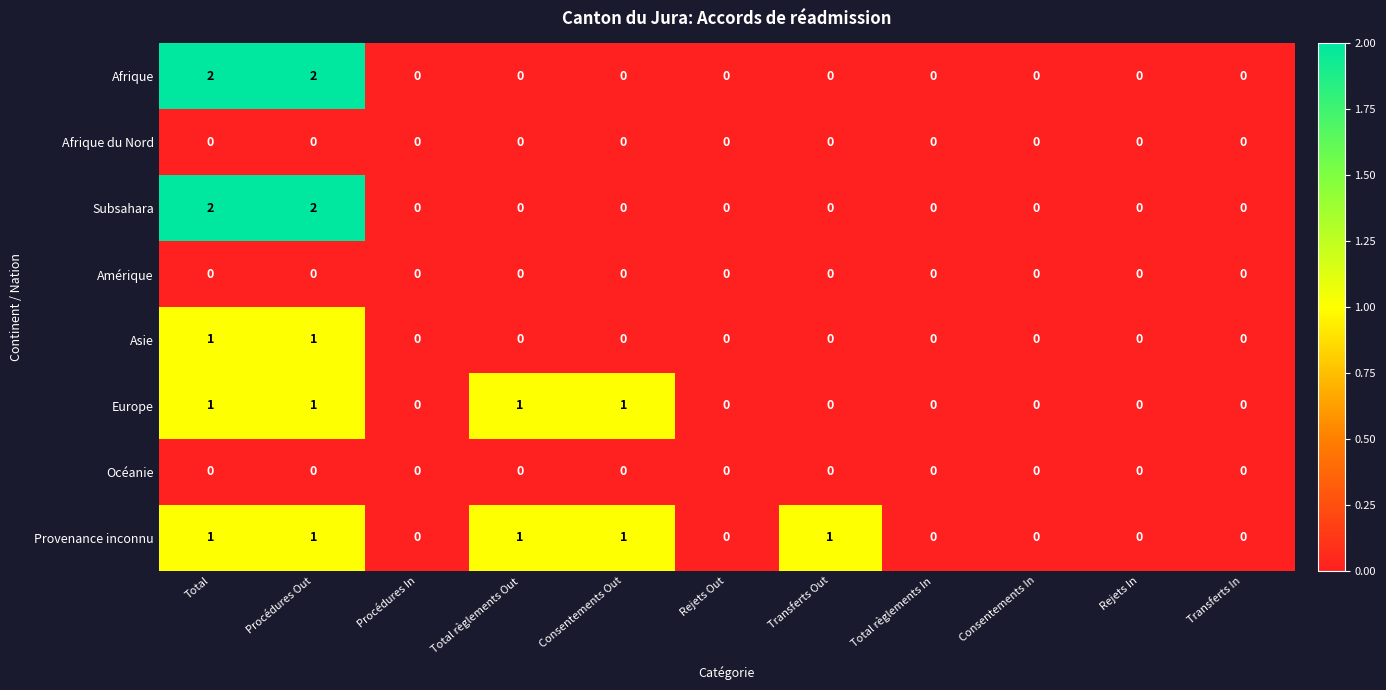

Is the value of Europe at Total règlements Out greater than the value of Afrique at Procédures In?

Yes